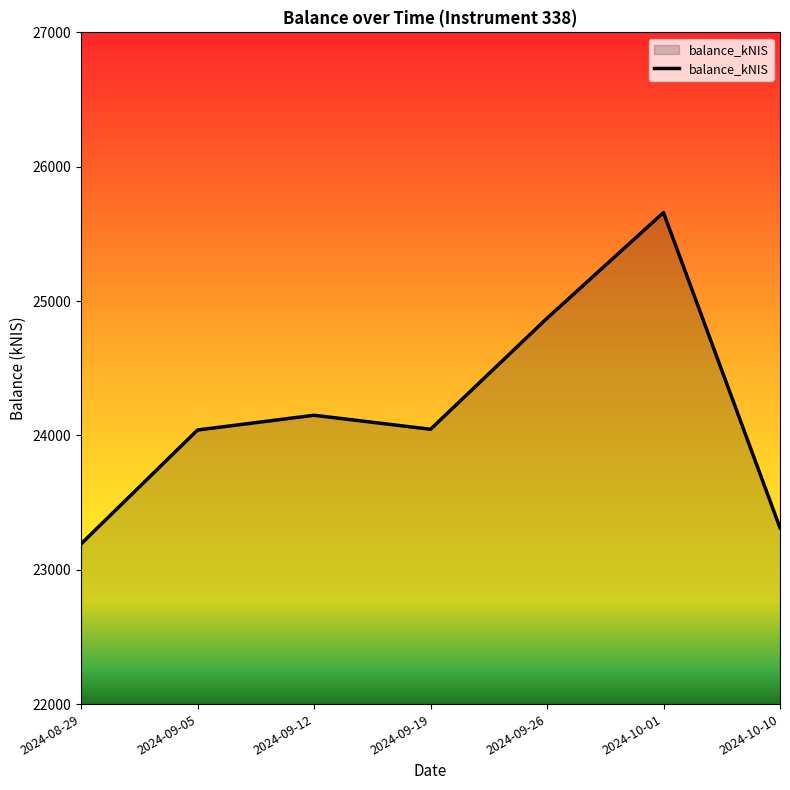

What position from the left is 2024-08-29?

1